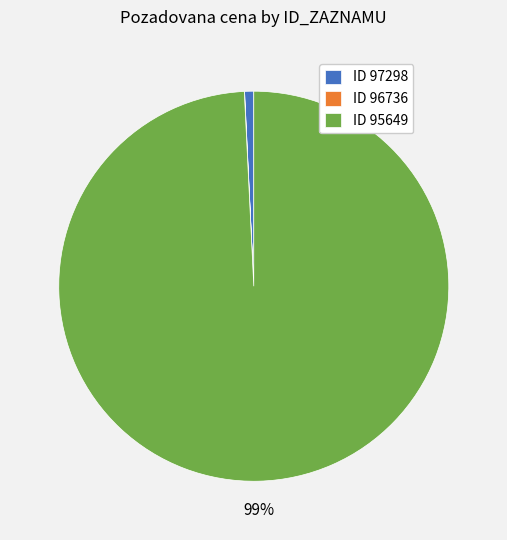

Which category has the biggest portion of the pie?

ID 95649